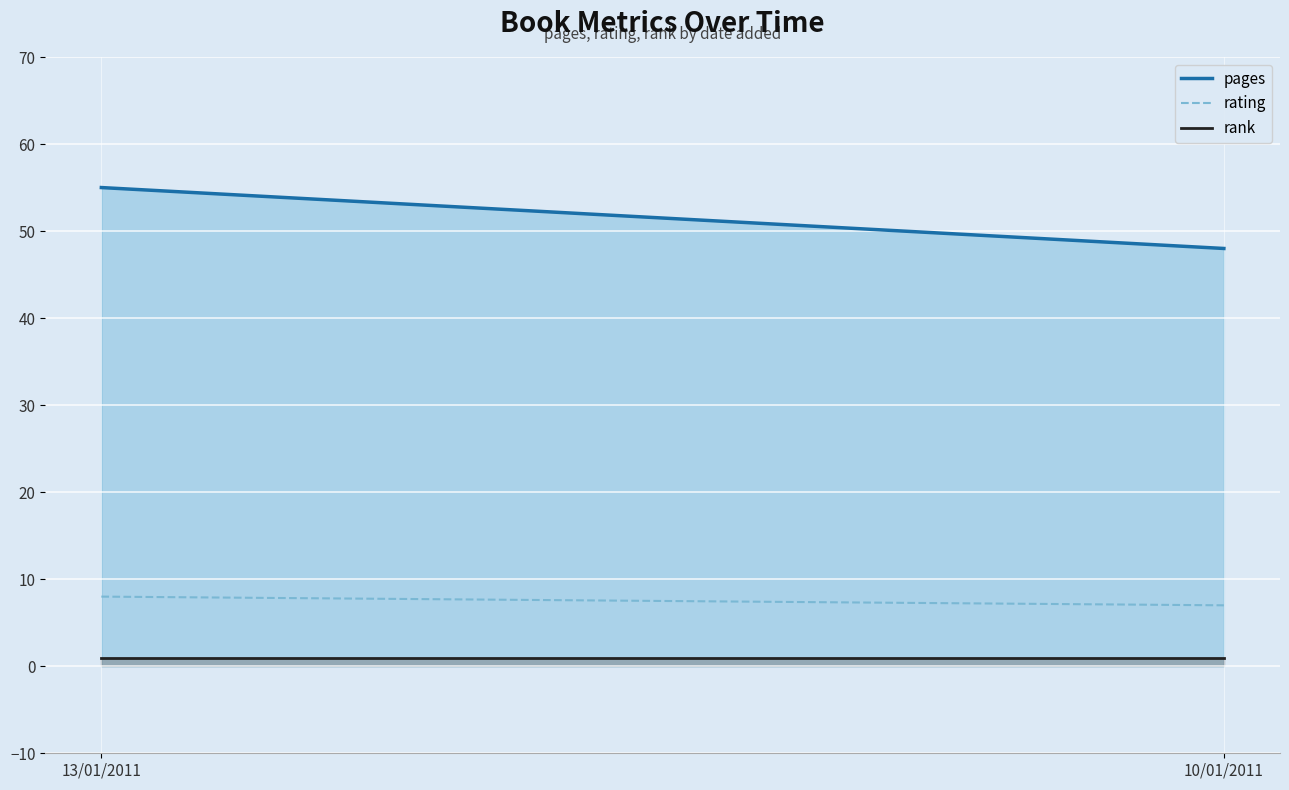

Does the chart display data point markers on the line(s)?

No